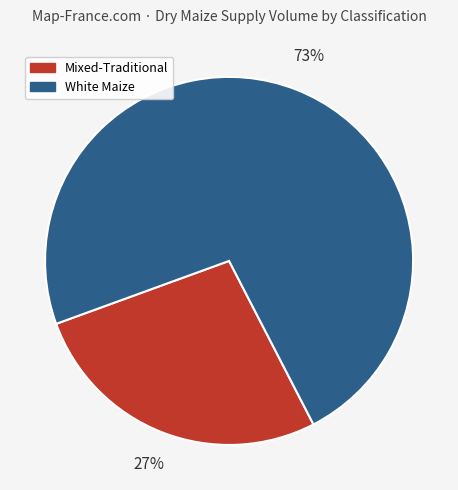

Is there a majority slice in this chart?

Yes